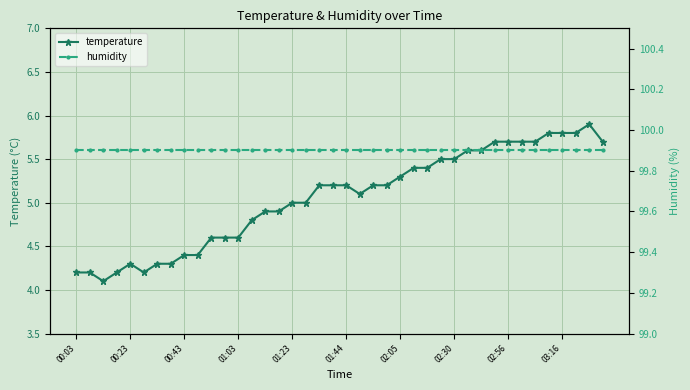

Which series has the largest total across all categories?

humidity